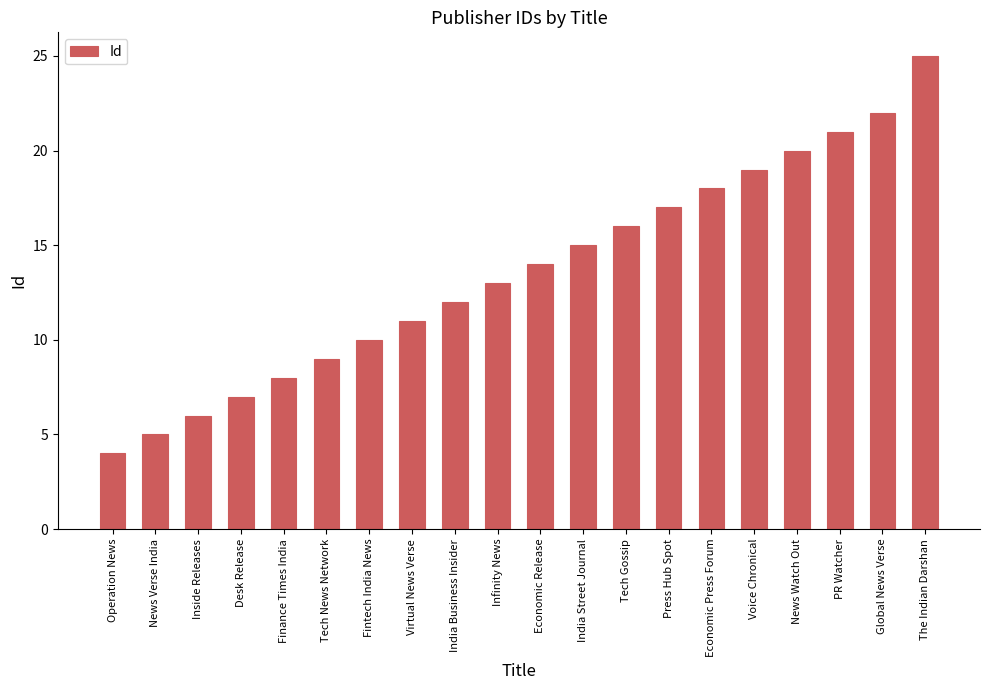

What is the smallest value displayed?

4